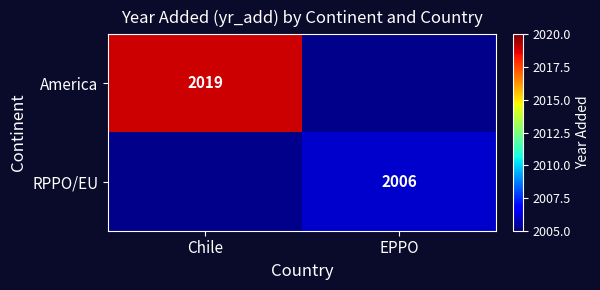

The RPPO/EU series shows 3079 at EPPO. True or false?

False